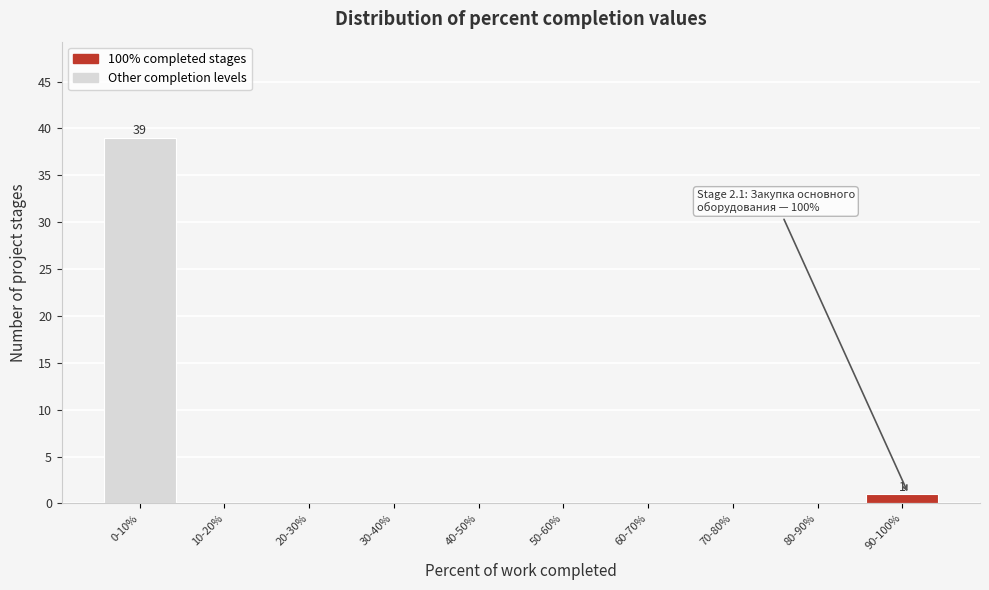

Reading left to right, what are all the values shown in this chart?

0-10%=39	10-20%=0	20-30%=0	30-40%=0	40-50%=0	50-60%=0	60-70%=0	70-80%=0	80-90%=0	90-100%=1